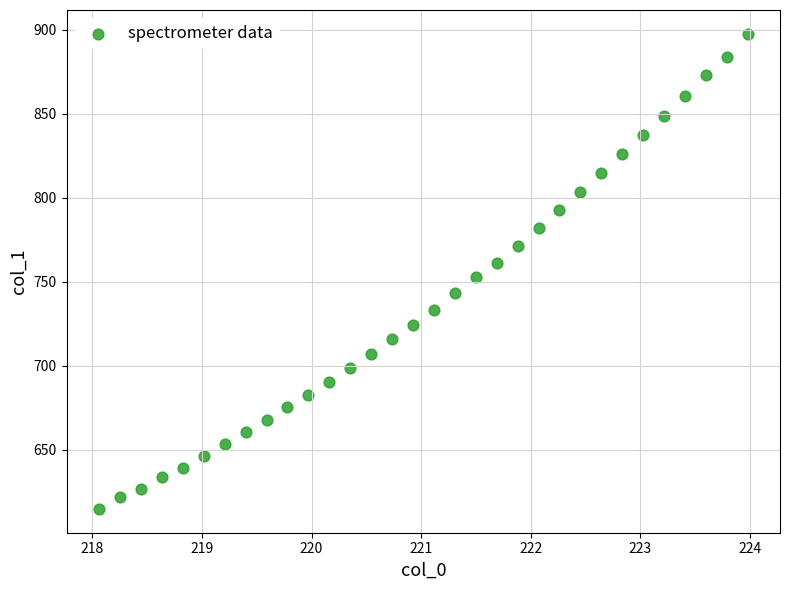

What is the range of X values (max minus min)?

5.9